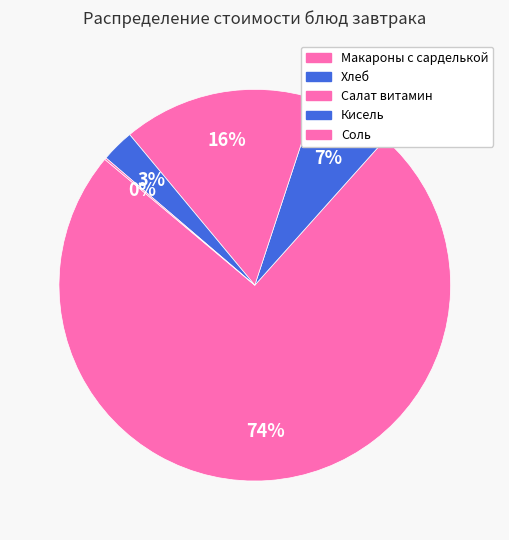

What is the smallest slice in the pie chart?

Соль